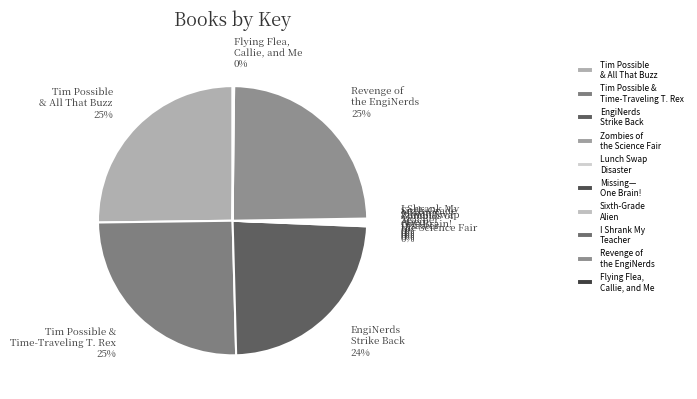

To the nearest percent, what percentage of the pie is EngiNerds Strike Back?

24%